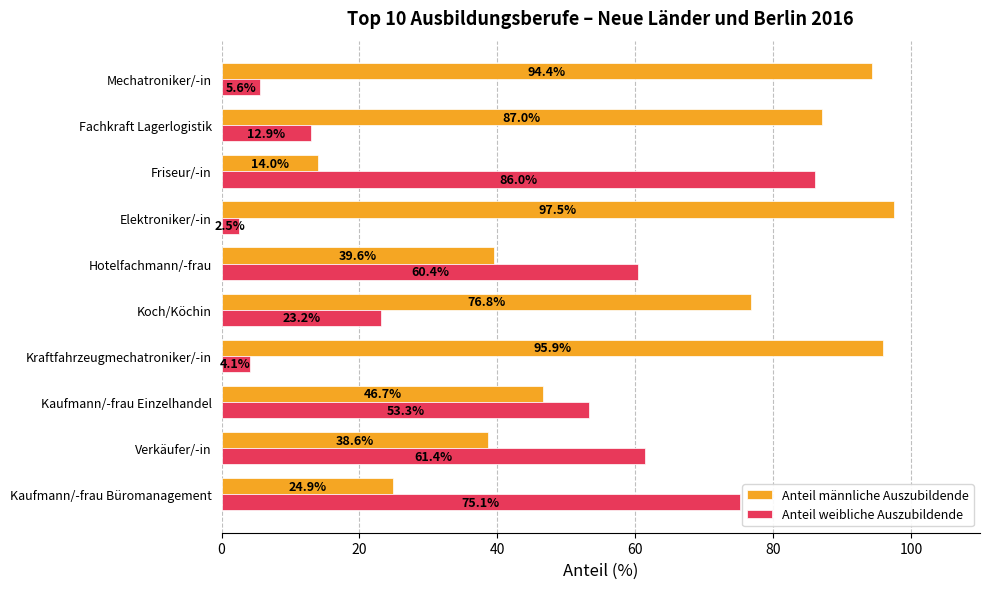

Rank the series by their maximum value, from highest to lowest.

Anteil männliche Auszubildende, Anteil weibliche Auszubildende